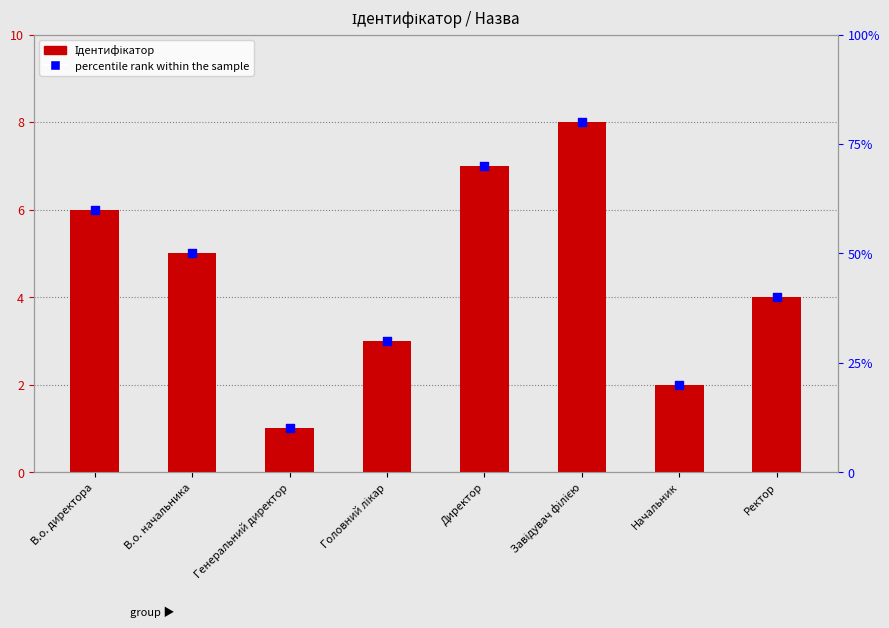

At how many categories does at least one series exceed 59?

3